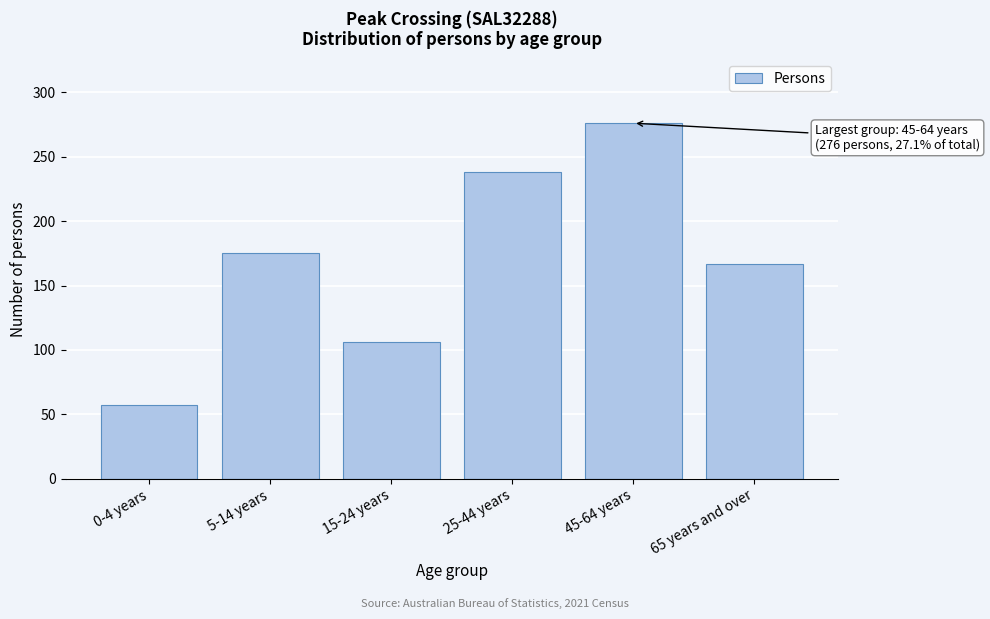

Reading left to right, extract all data points from this chart.

57	175	106	238	276	167